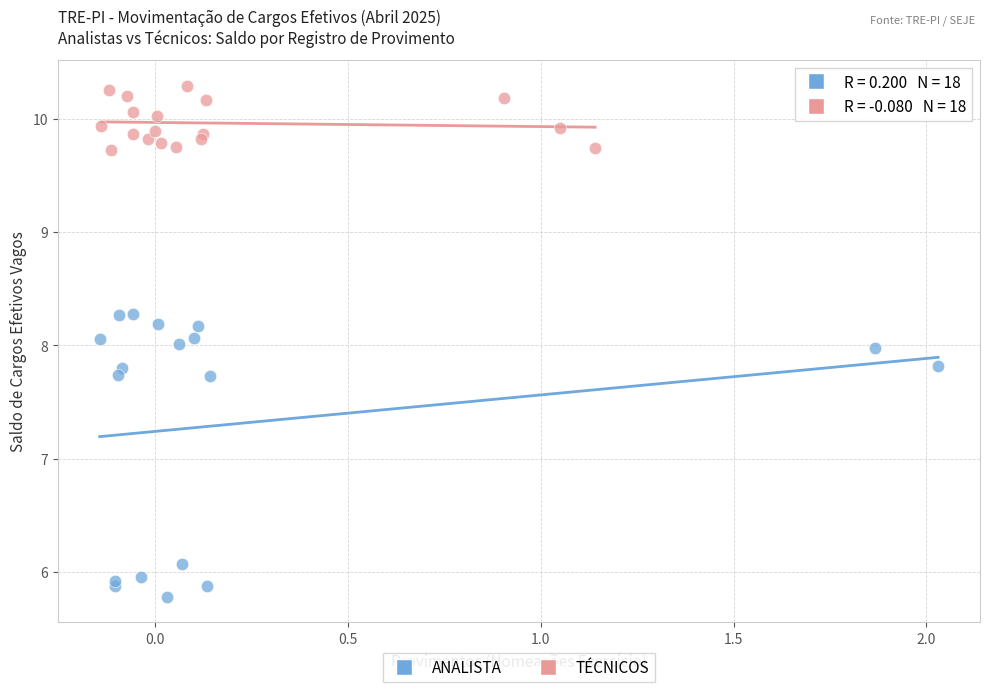

What are all the series names shown in the legend?

ANALISTA, TÉCNICOS